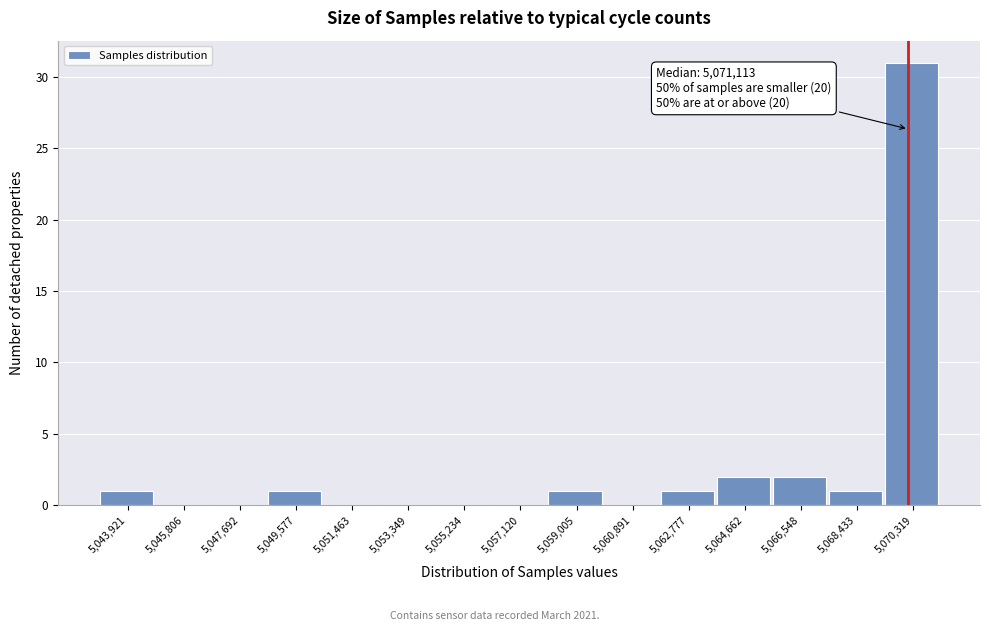

Reading left to right, what are all the values shown in this chart?

5,043,921=1	5,045,806=0	5,047,692=0	5,049,577=1	5,051,463=0	5,053,349=0	5,055,234=0	5,057,120=0	5,059,005=1	5,060,891=0	5,062,777=1	5,064,662=2	5,066,548=2	5,068,433=1	5,070,319=31